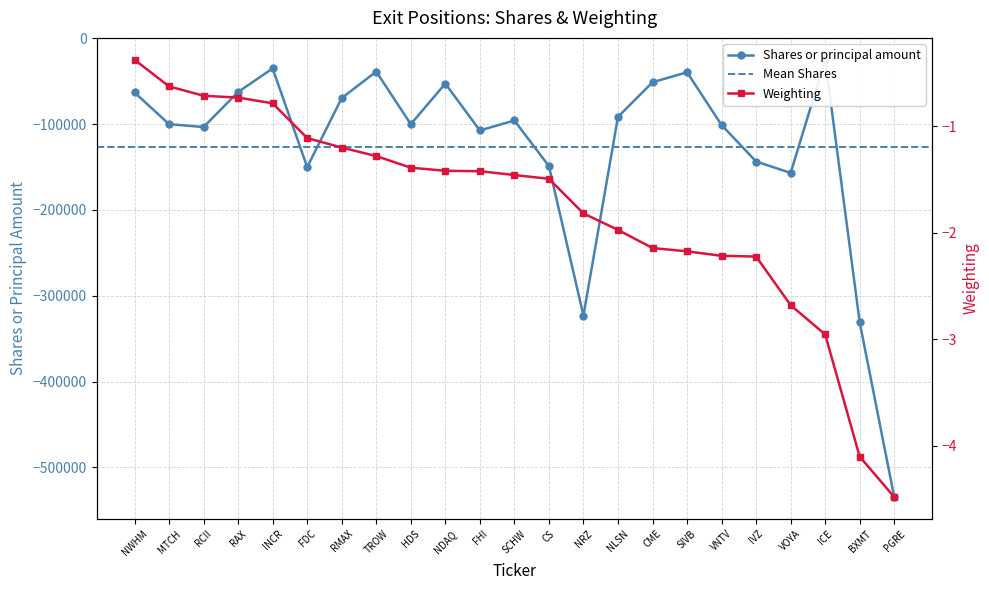

What value does the shares series have at INCR?

-35000.0